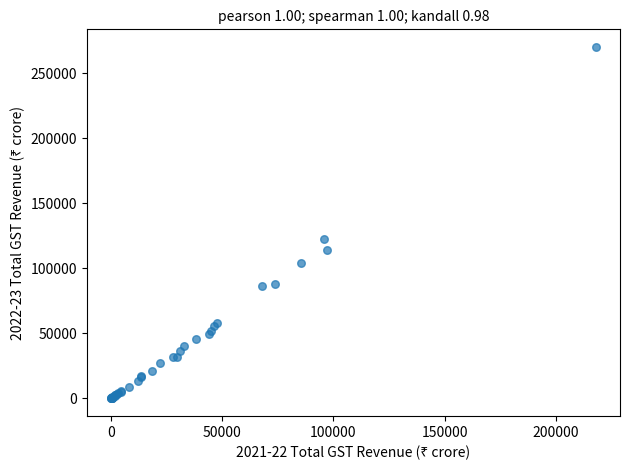

What Y value in the scatter plot is closest to 135174?

122821.6